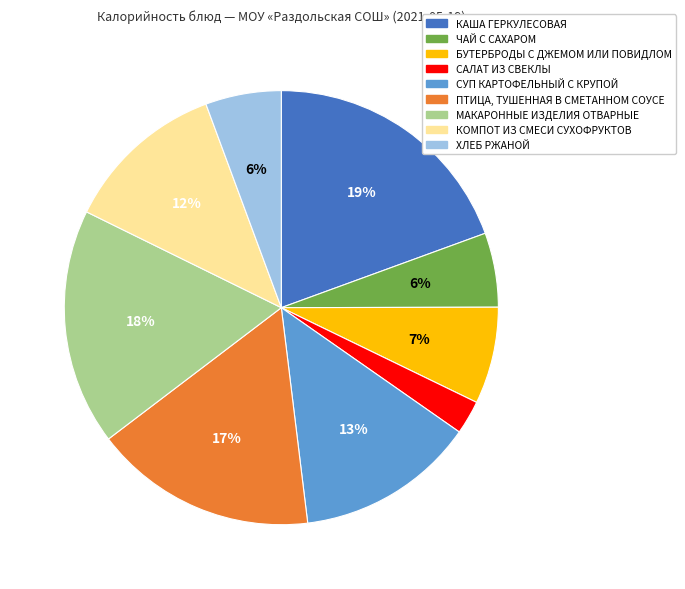

Which slice is the smallest?

САЛАТ ИЗ СВЕКЛЫ